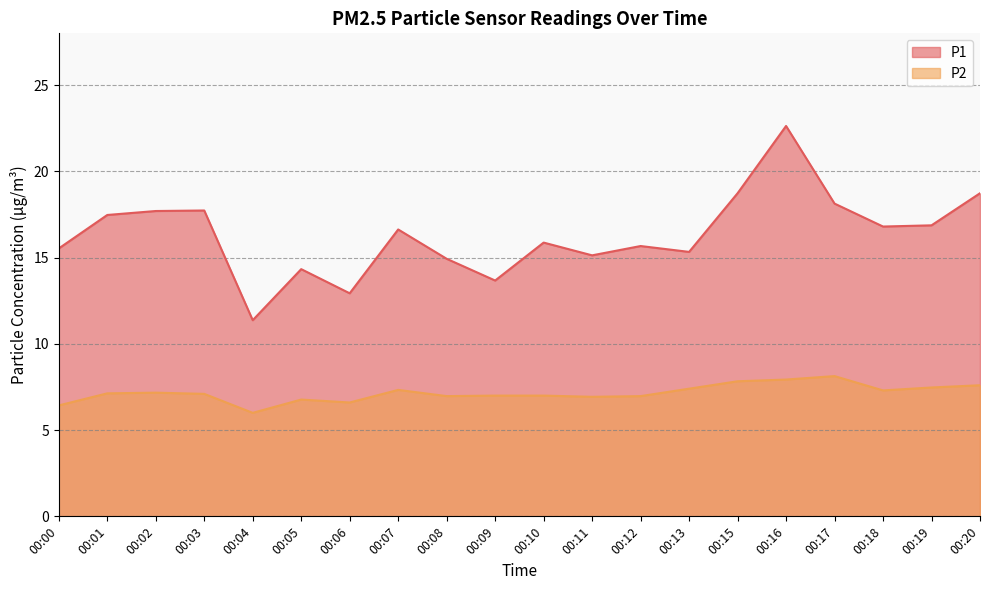

The value of P2 at 00:09 is 7.0. True or false?

True